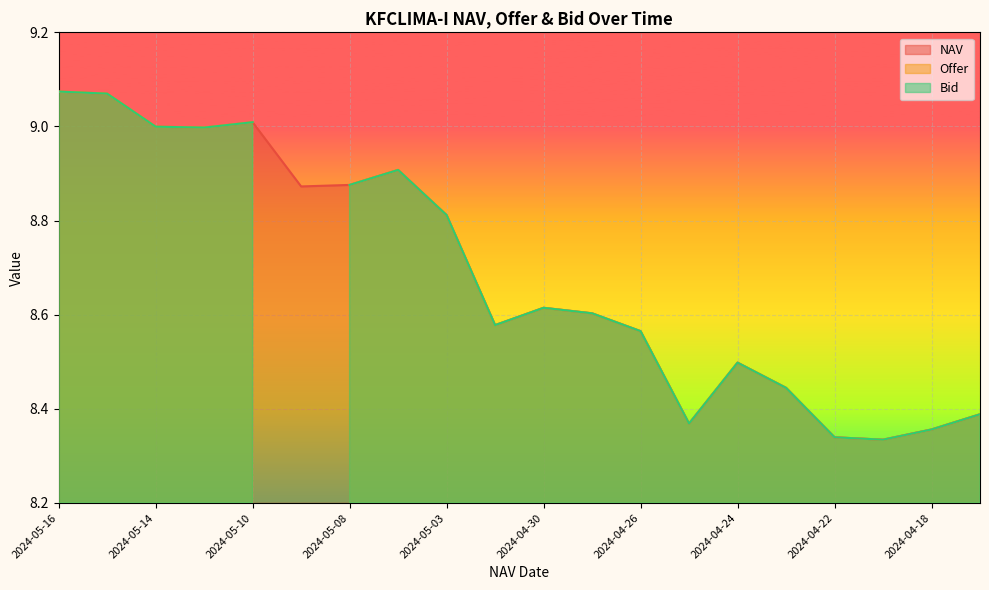

What is the sum of all Bid values?

164.8